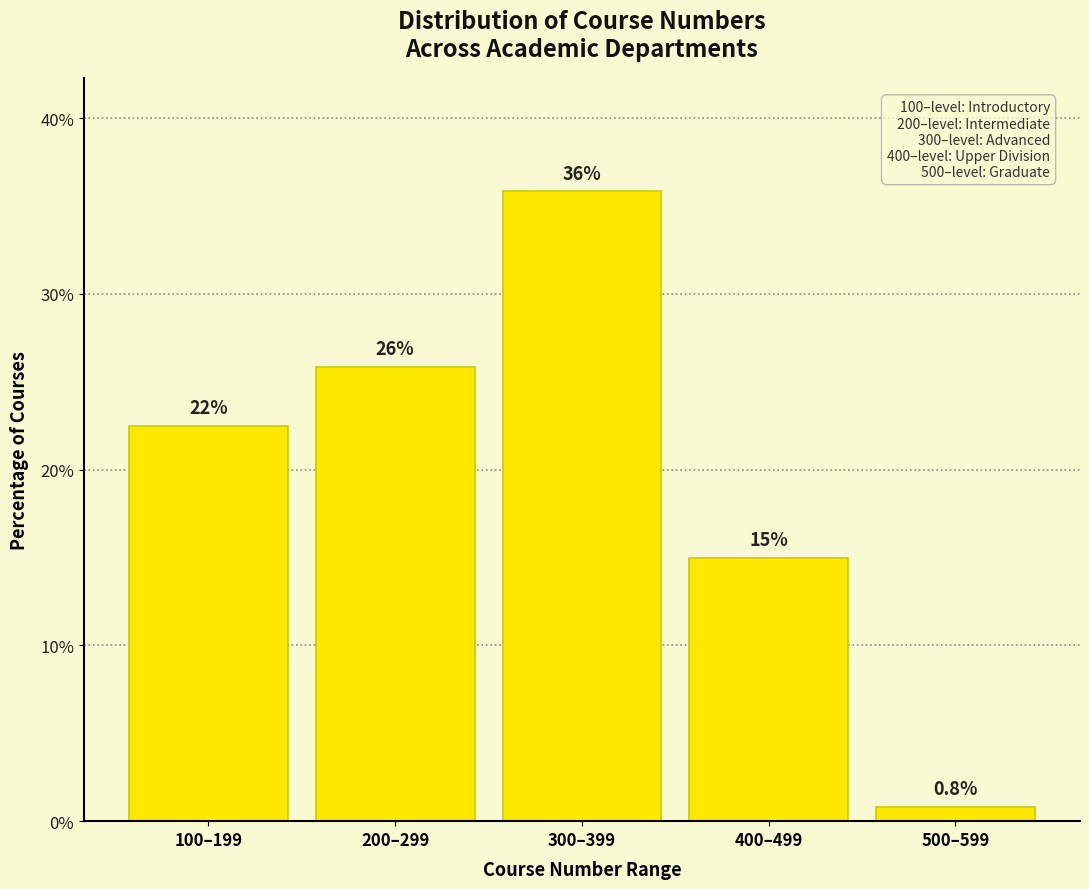

Reading left to right, what are all the values shown in this chart?

100–199=22.5	200–299=25.8	300–399=35.8	400–499=15.0	500–599=0.8